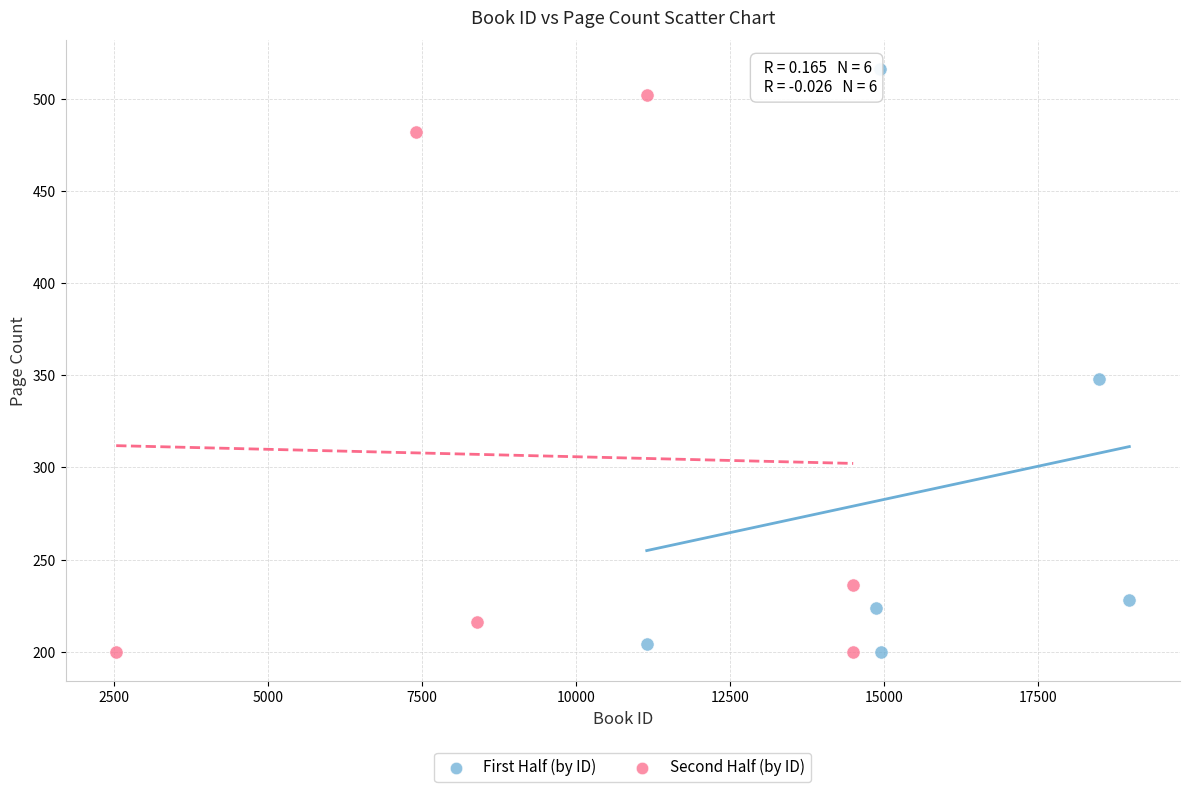

What are all the series names shown in the legend?

First Half (by ID), Second Half (by ID)